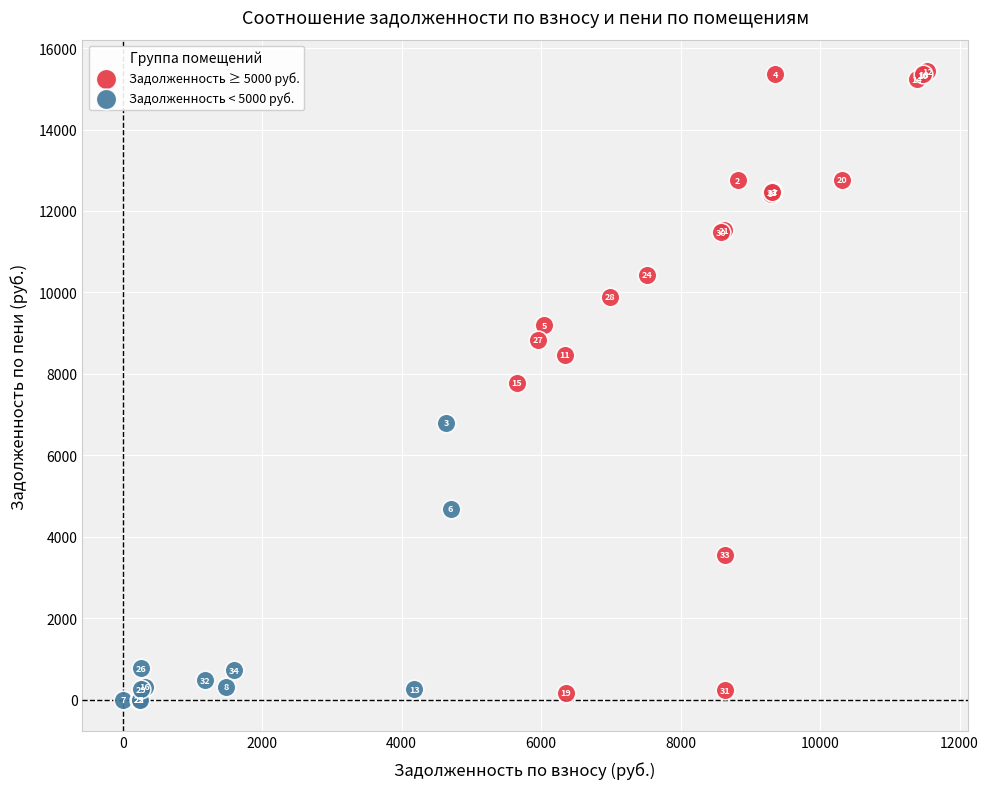

Which series contains the highest Y value?

Задолженность ≥ 5000 руб.